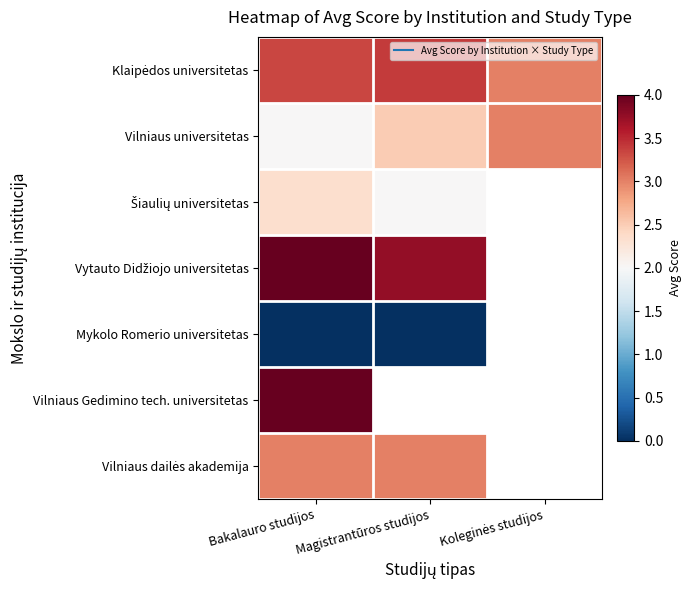

The Klaipėdos universitetas series shows 3.4 at Magistrantūros studijos. True or false?

True